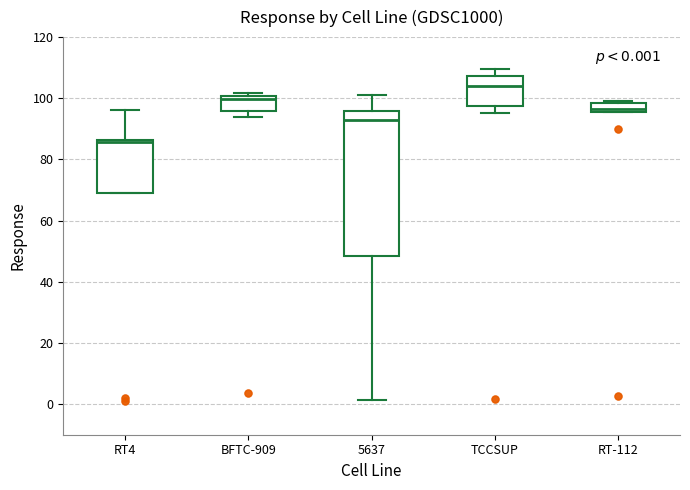

Comparing the boxes themselves (not the whiskers), which one is the tallest?

5637